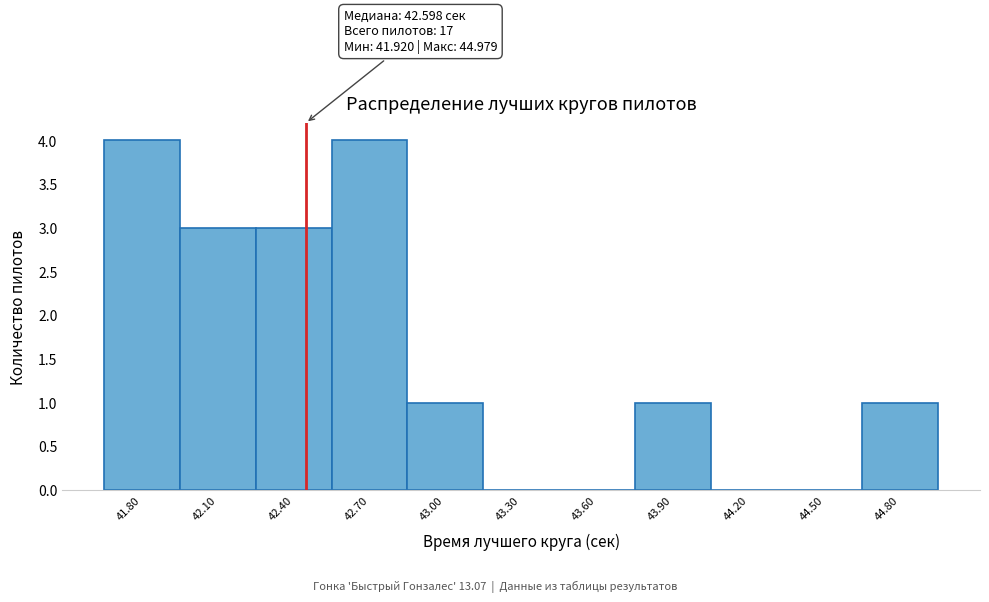

Reading left to right, transcribe all the data shown in this chart.

41.80=4	42.10=3	42.40=3	42.70=4	43.00=1	43.30=0	43.60=0	43.90=1	44.20=0	44.50=0	44.80=1